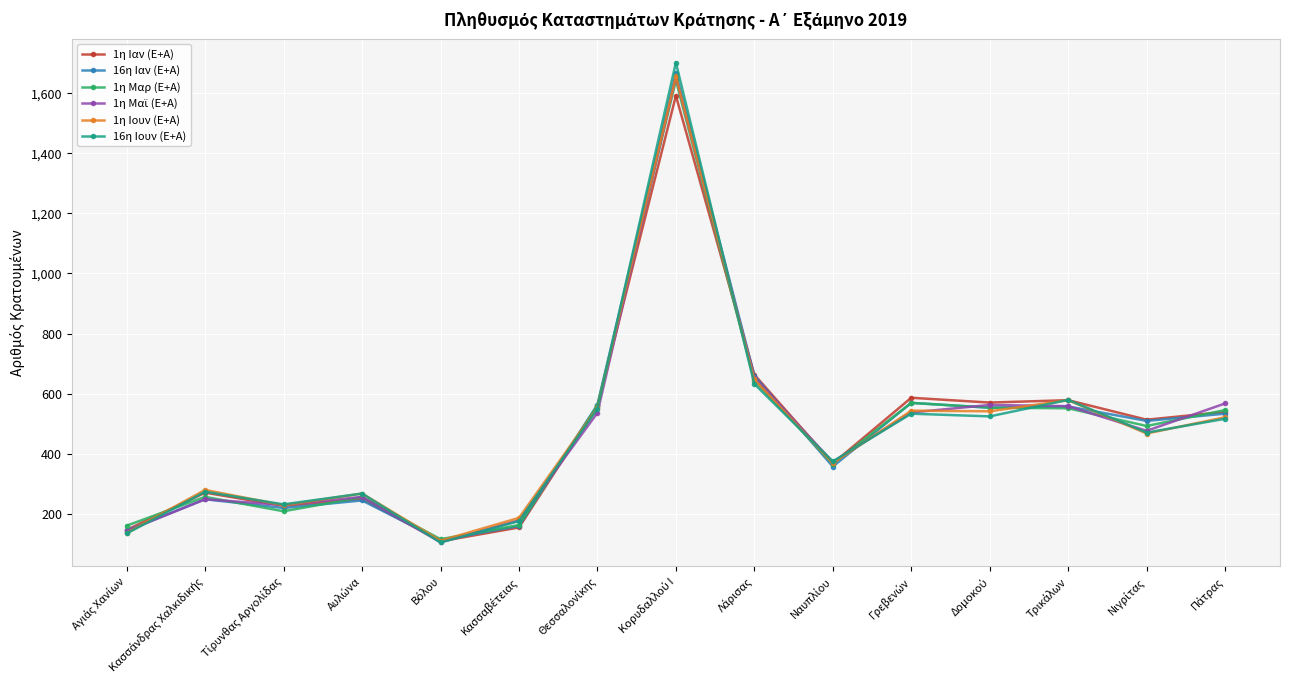

Is this an area chart (filled region under the line)?

No